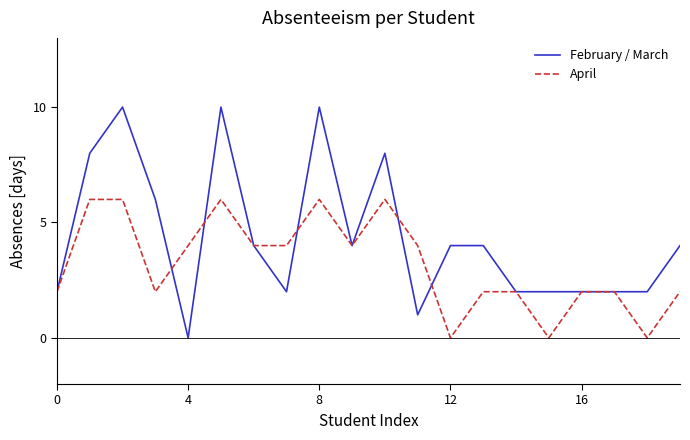

Which series has the largest range (max minus min)?

February / March